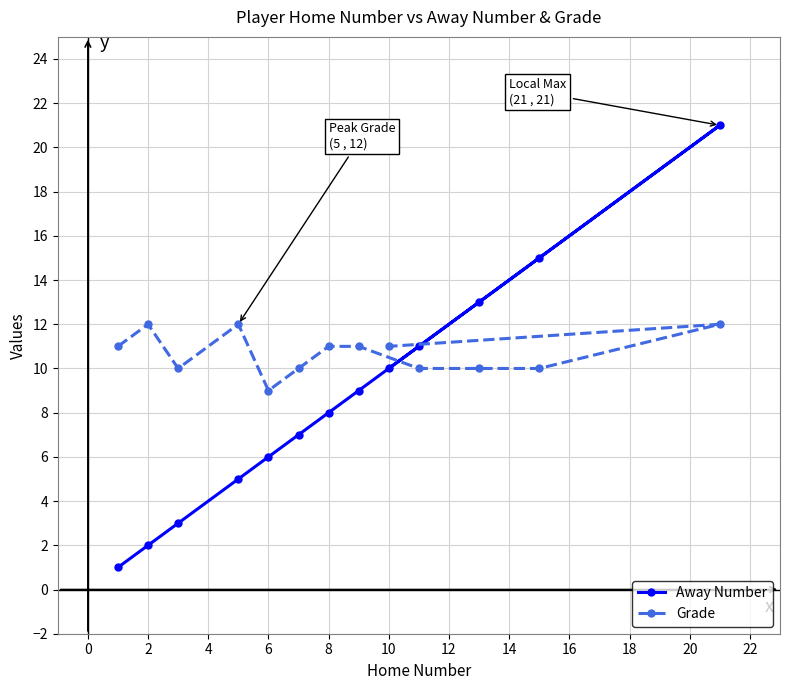

How many values in the Away Number series are below 8?

6